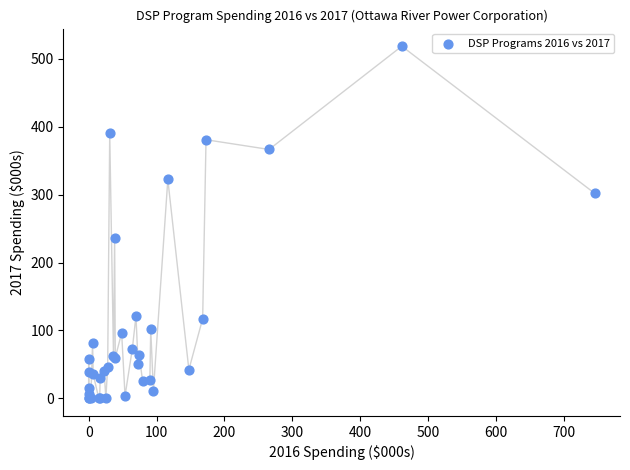

What Y value in the scatter plot is closest to 259?

235.6